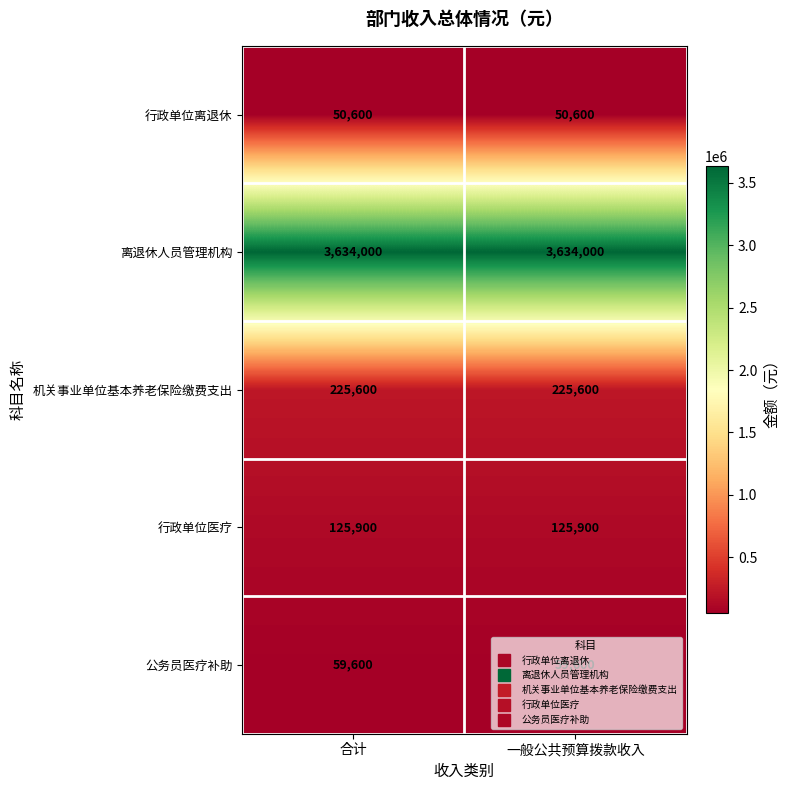

What is the spread (max minus min) of values at 合计?

3583400